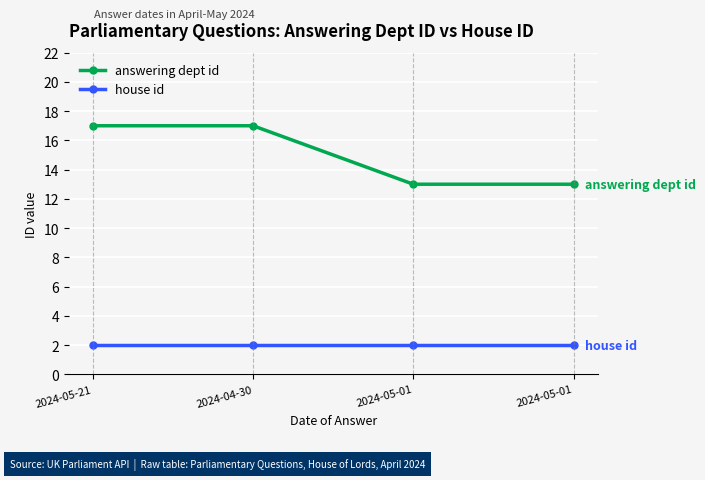

How many data points in answering dept id are less than 17?

2